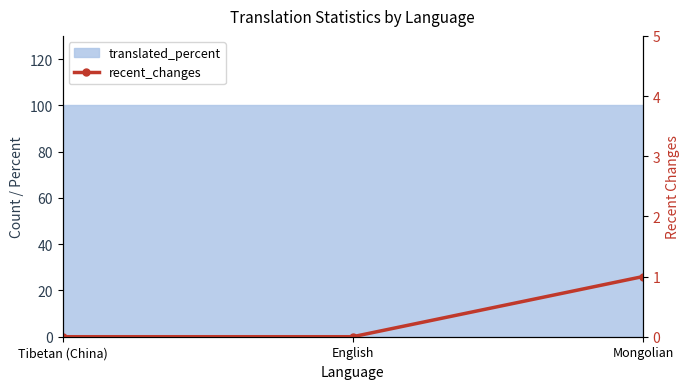

What is the label of the 2nd point from the left?

English